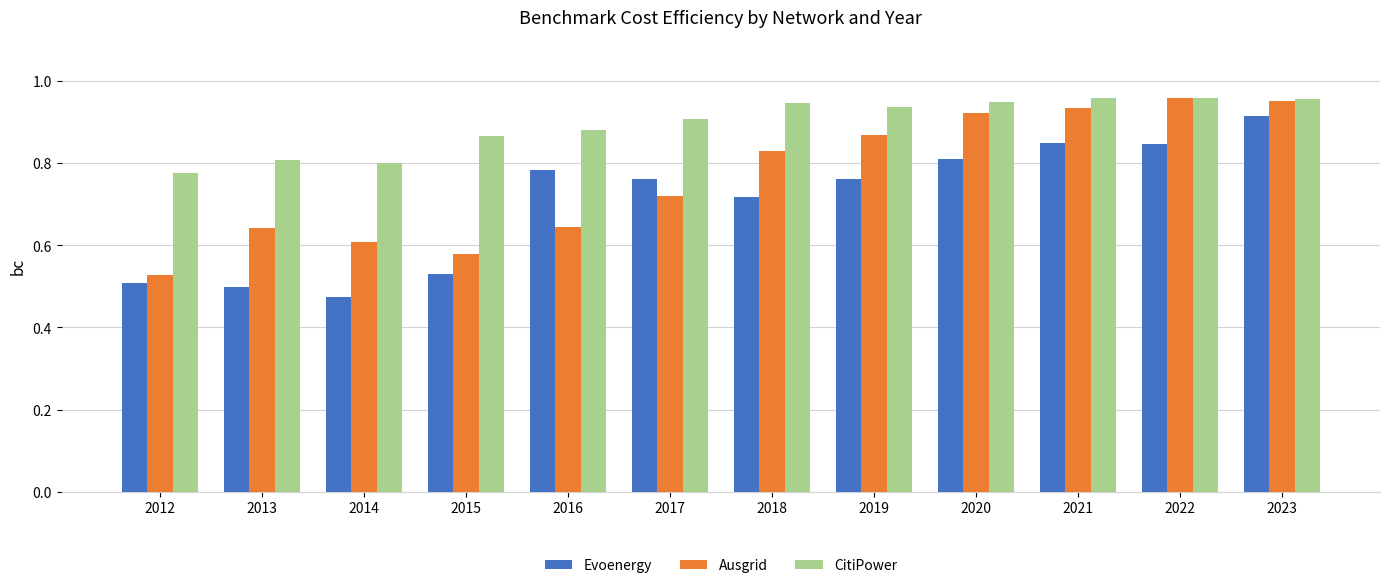

At how many categories does at least one series exceed 0?

12